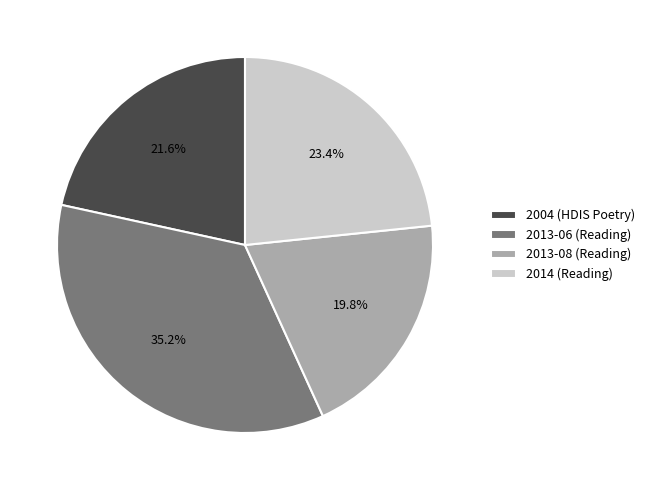

To the nearest percent, what portion does 2013-08 (Reading) represent?

20%